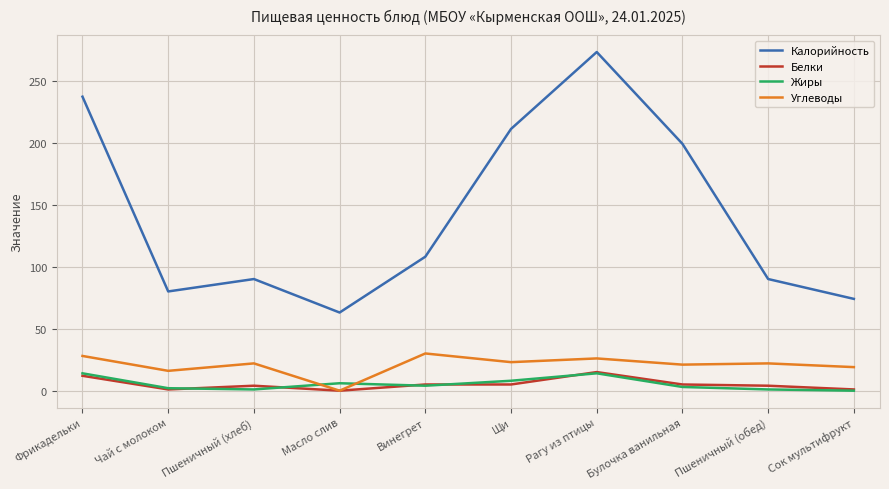

What position from the right is Булочка ванильная?

3